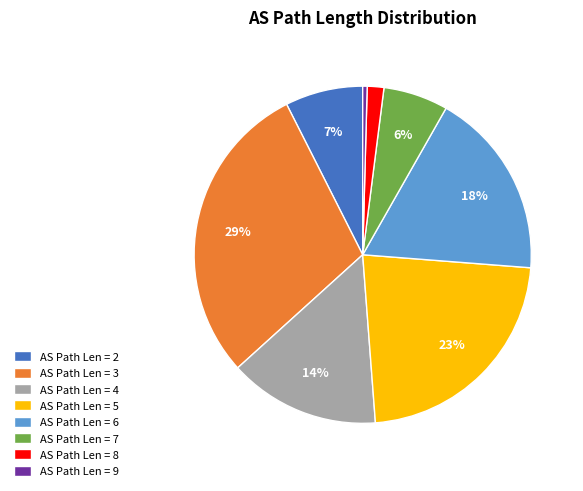

How many slices are in this pie chart?

8